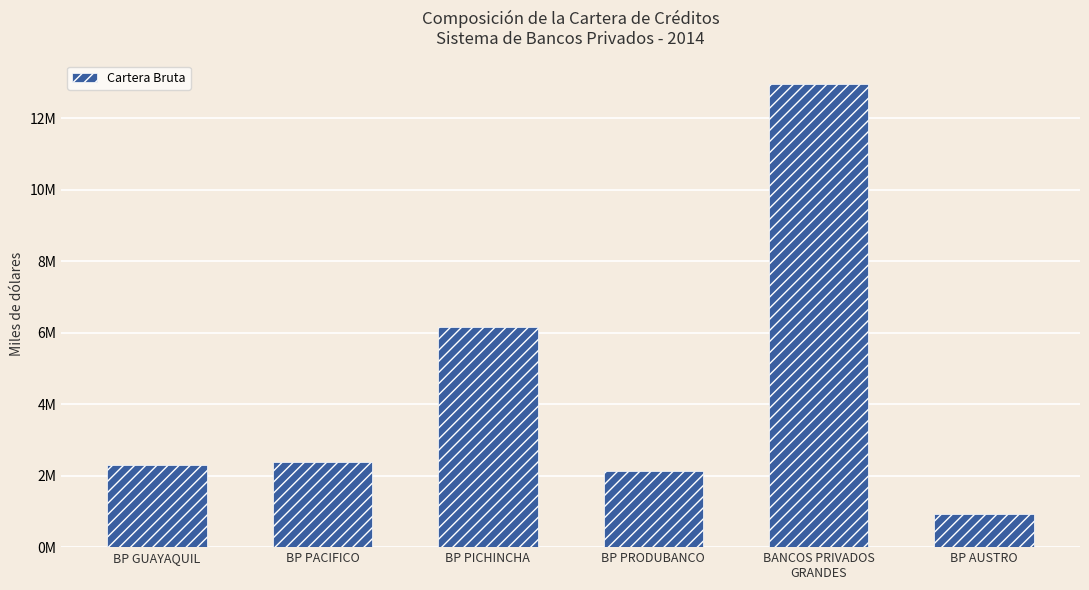

Are the bars horizontal?

No